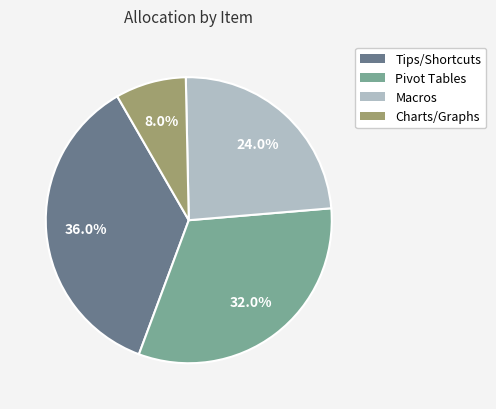

Does any single category account for the majority?

No